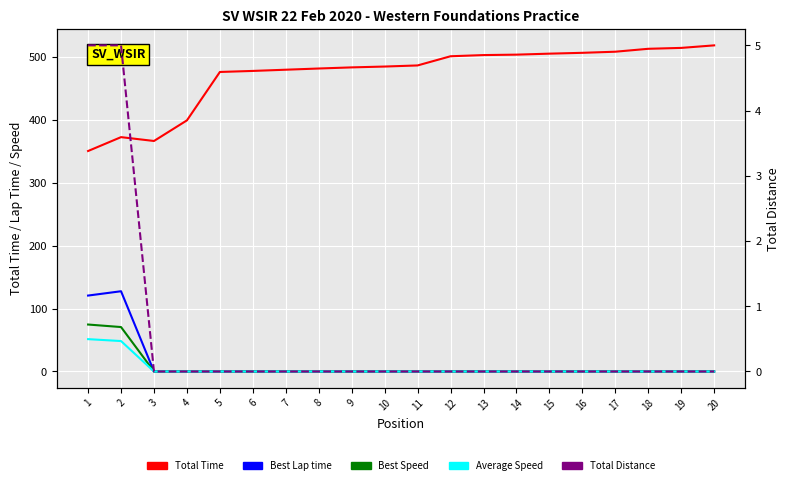

Which label corresponds to the smallest value in the chart?

3